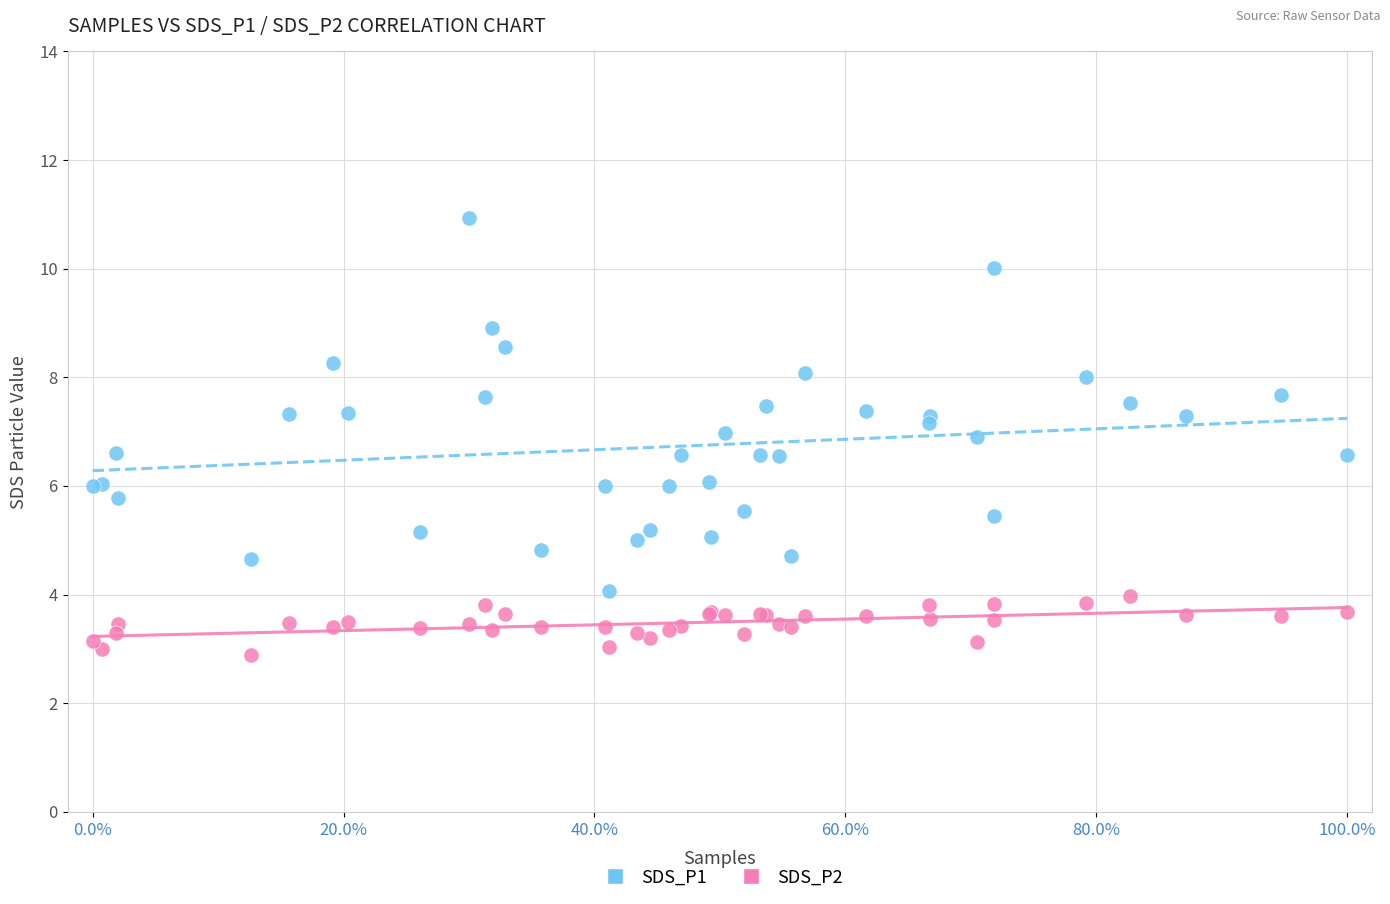

Which series contains the lowest Y value?

SDS_P2